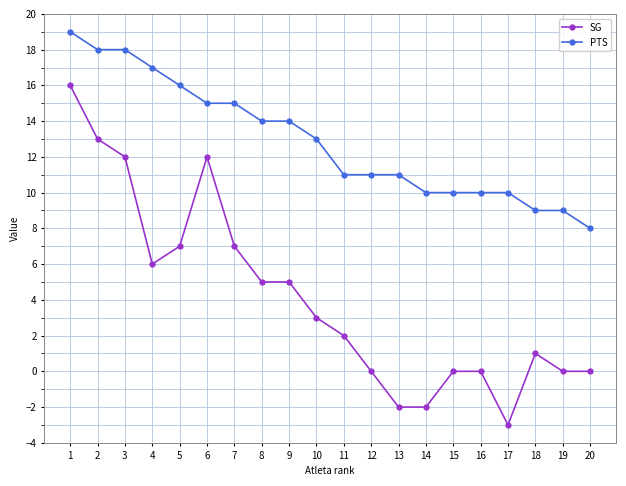

What is the difference between the highest and lowest values at 9?

9